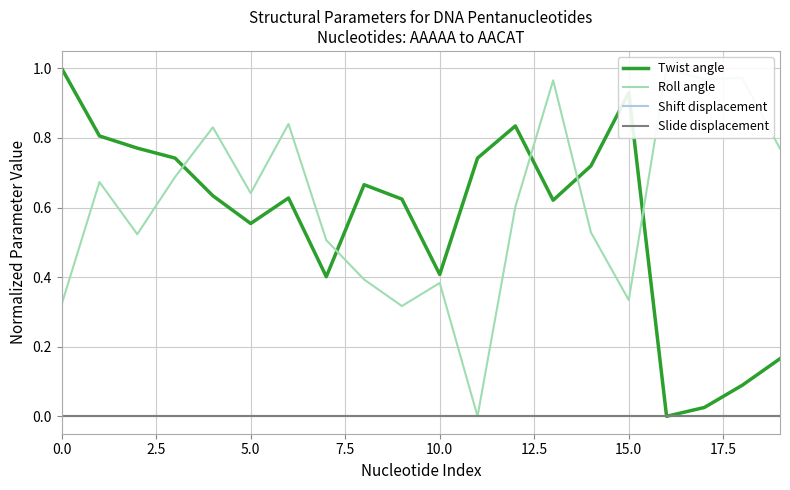

Is this an area chart (filled region under the line)?

No